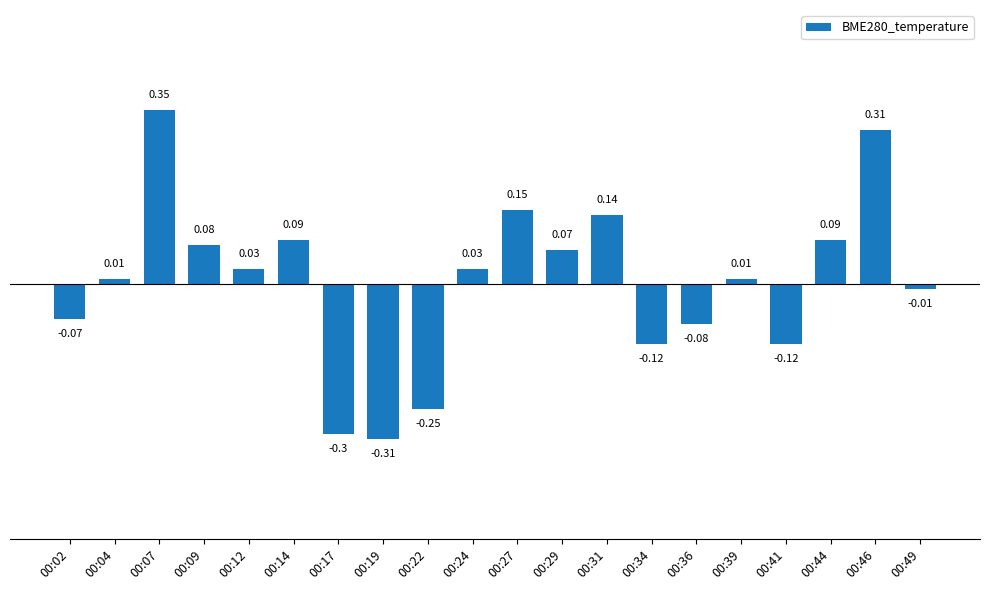

What is the change in value from 00:12 to 00:46?

+0.3